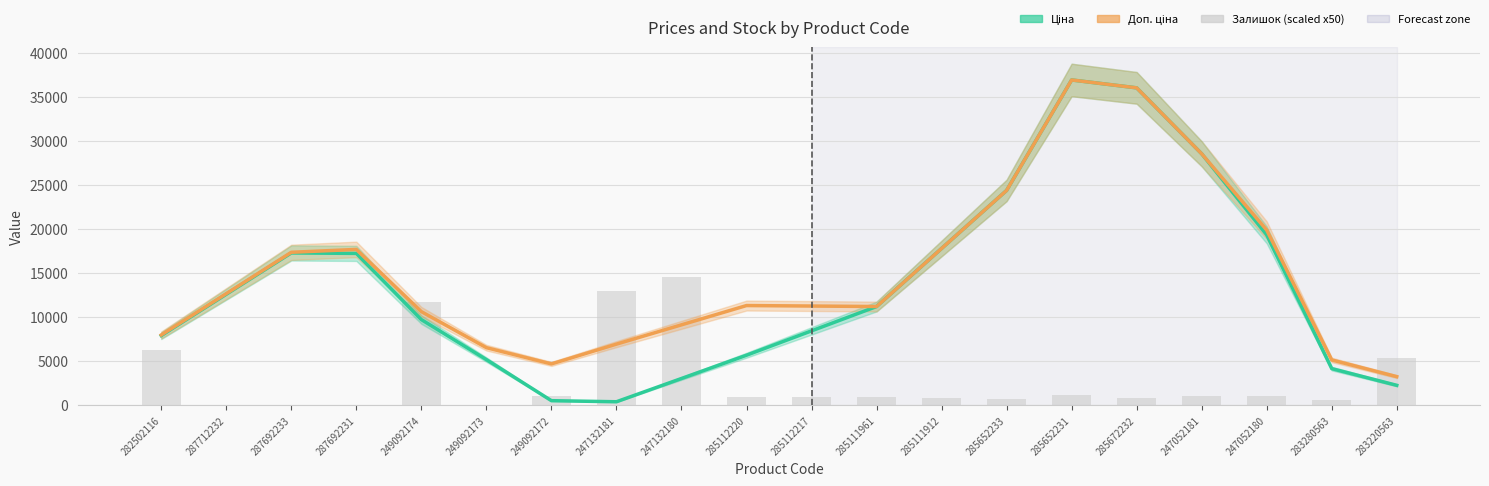

What is the label of the 19th bar from the right?

287712232